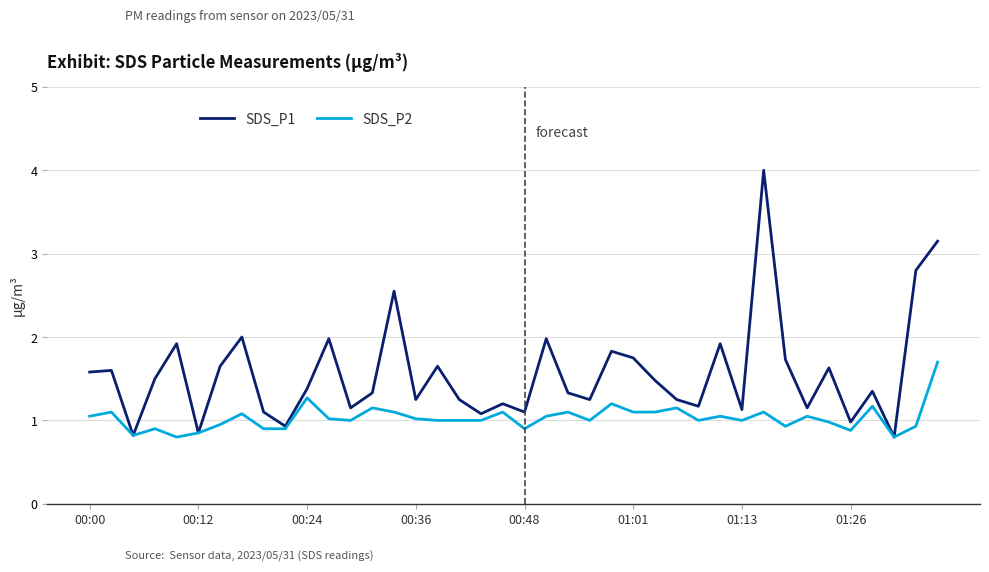

What is the minimum value shown in the chart?

0.8